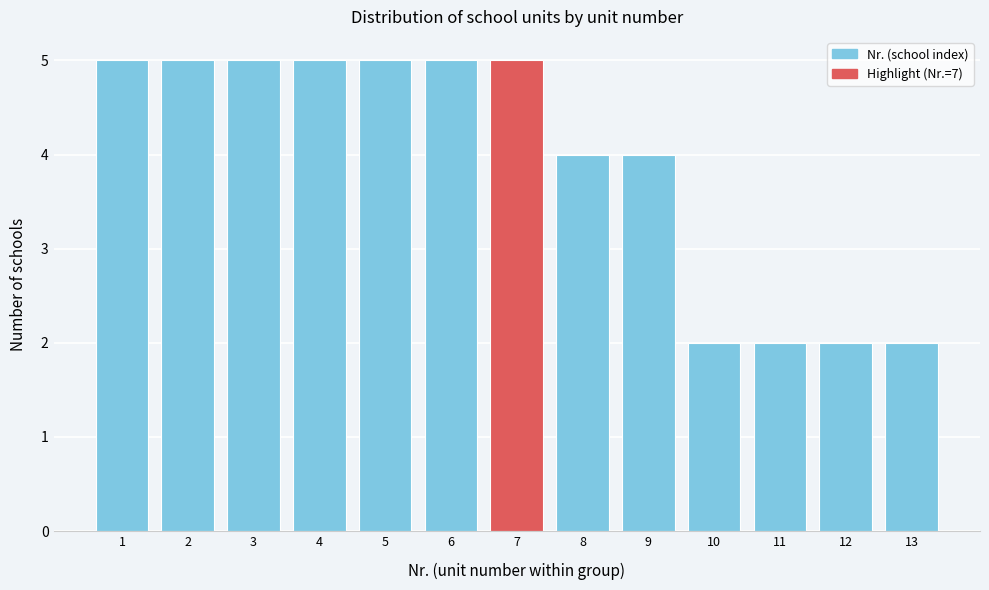

Reading left to right, extract all data points from this chart.

1=5	2=5	3=5	4=5	5=5	6=5	7=5	8=4	9=4	10=2	11=2	12=2	13=2